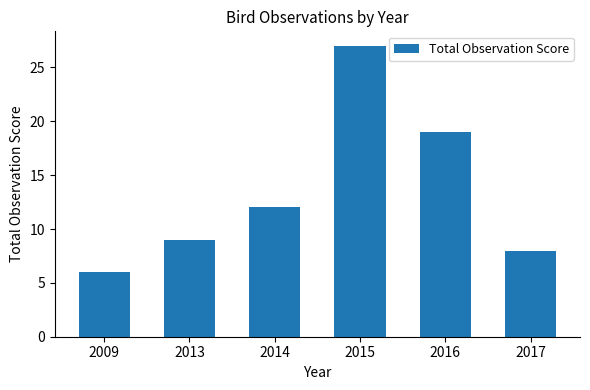

Which category has the highest value across all series?

2015